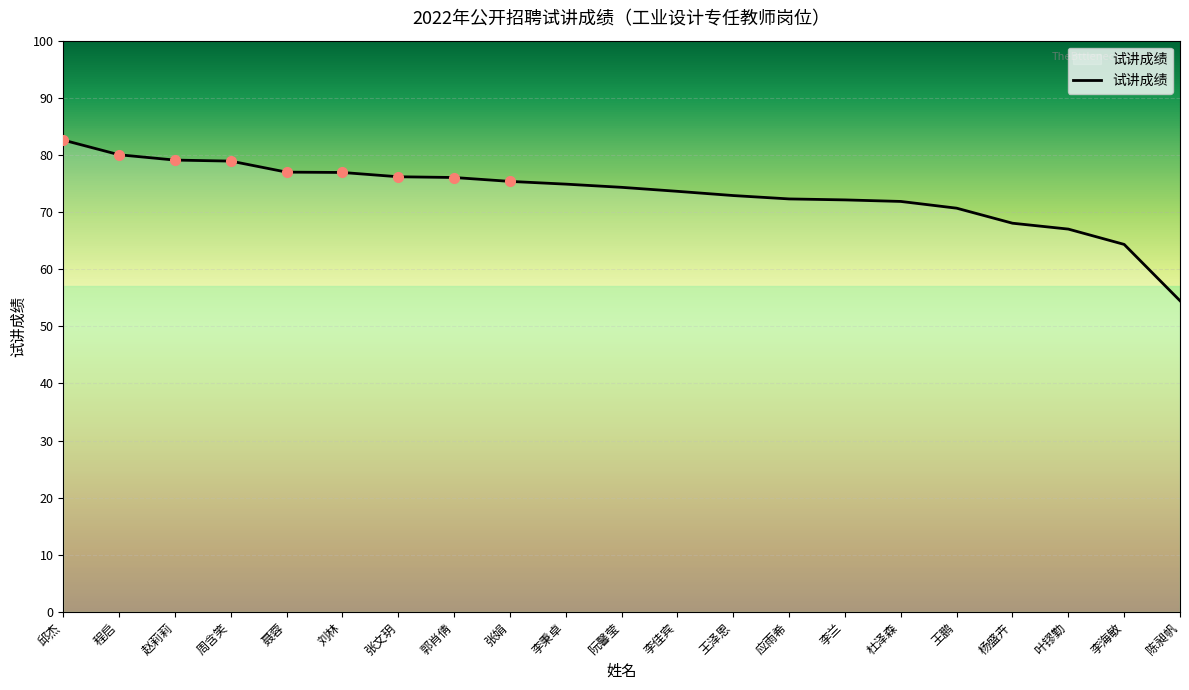

What is the difference between the maximum and minimum values?

28.1